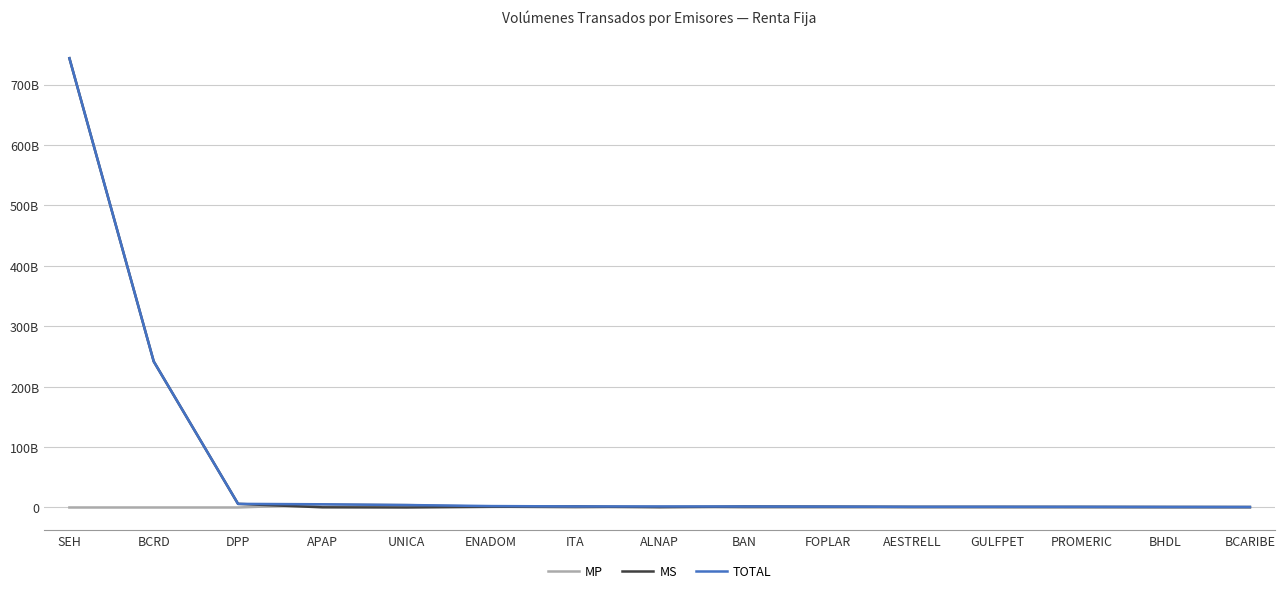

Where is the first local maximum for MP?

APAP